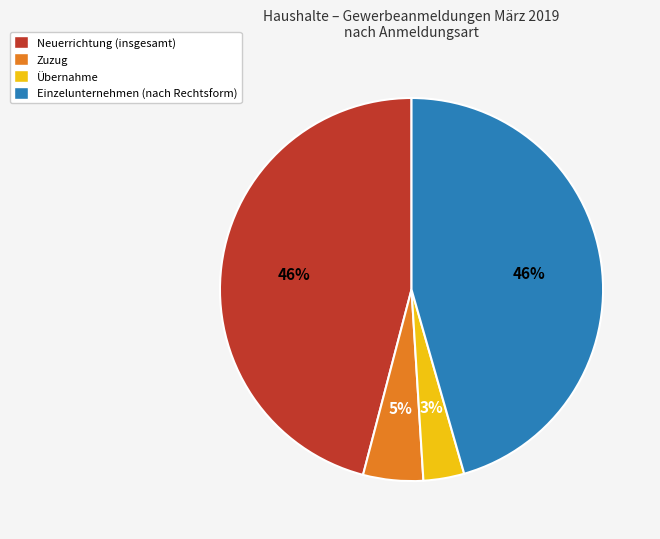

Combined, do Zuzug and Übernahme account for over 50%?

No